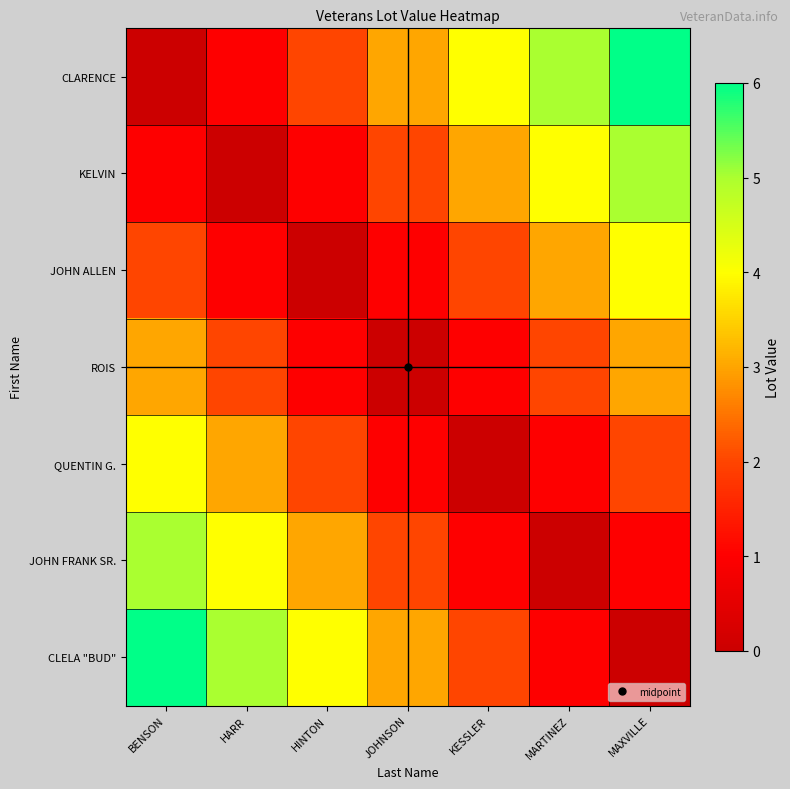

Between HINTON and JOHNSON, which is larger?

JOHNSON